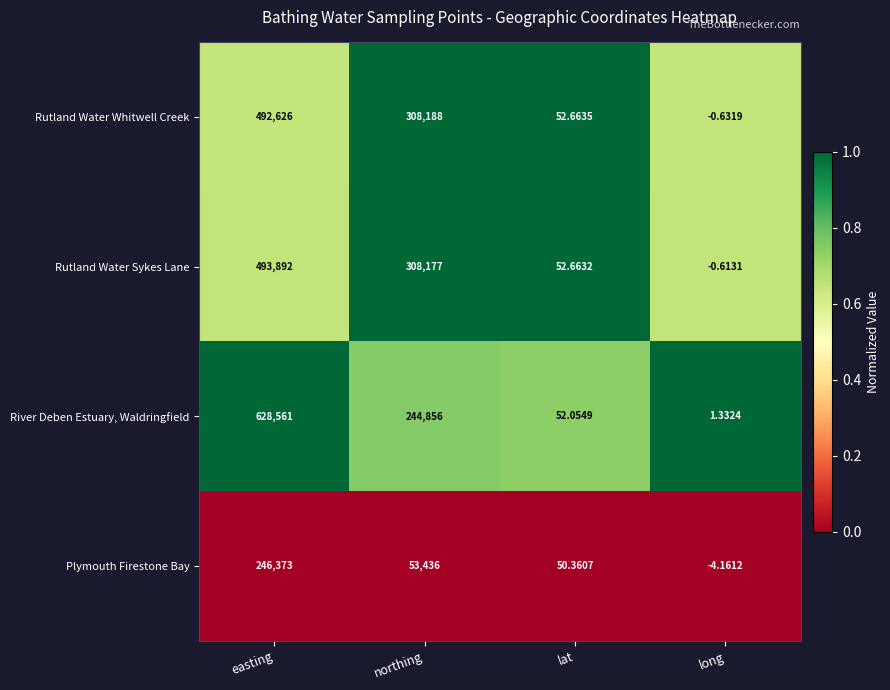

What is the total value across all series at northing?

914657.0